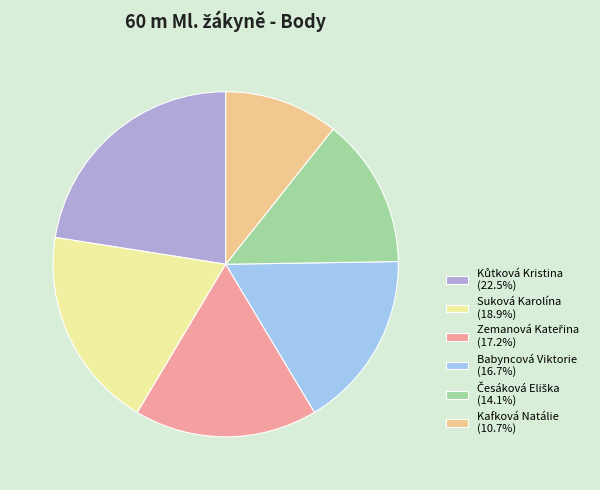

Does Suková Karolína (18.9%) represent more than half of the total?

No